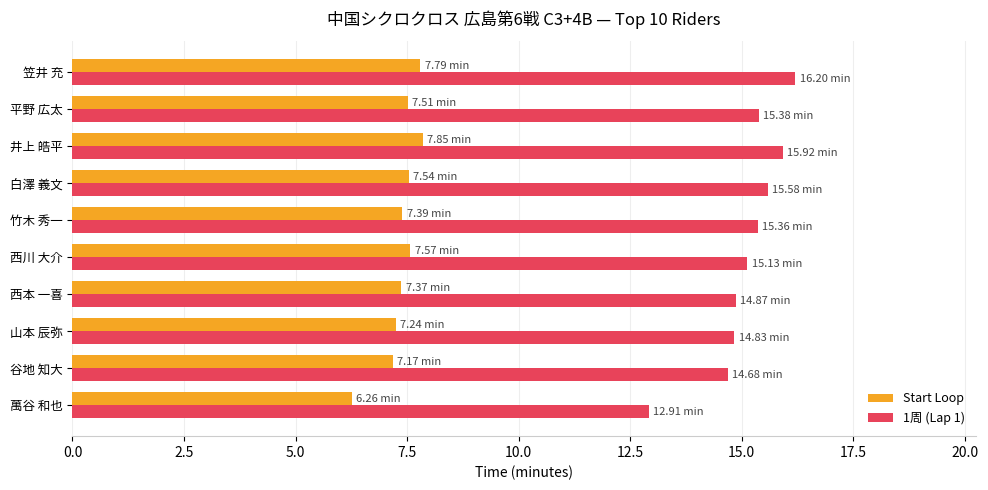

Which series has the widest spread of values?

1周 (Lap 1)